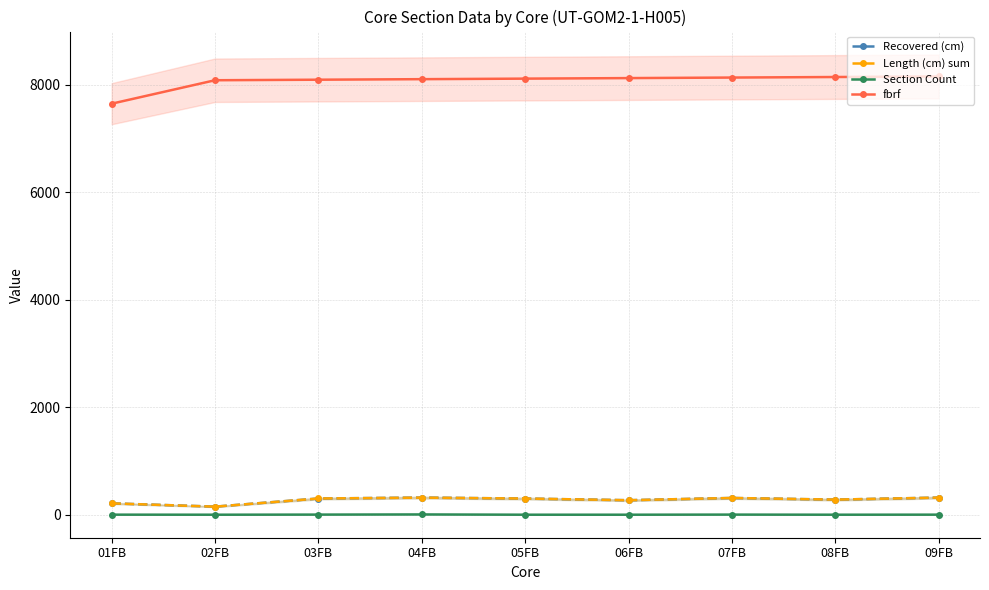

How many intersections are there between Recovered (cm) and Length (cm) sum?

3